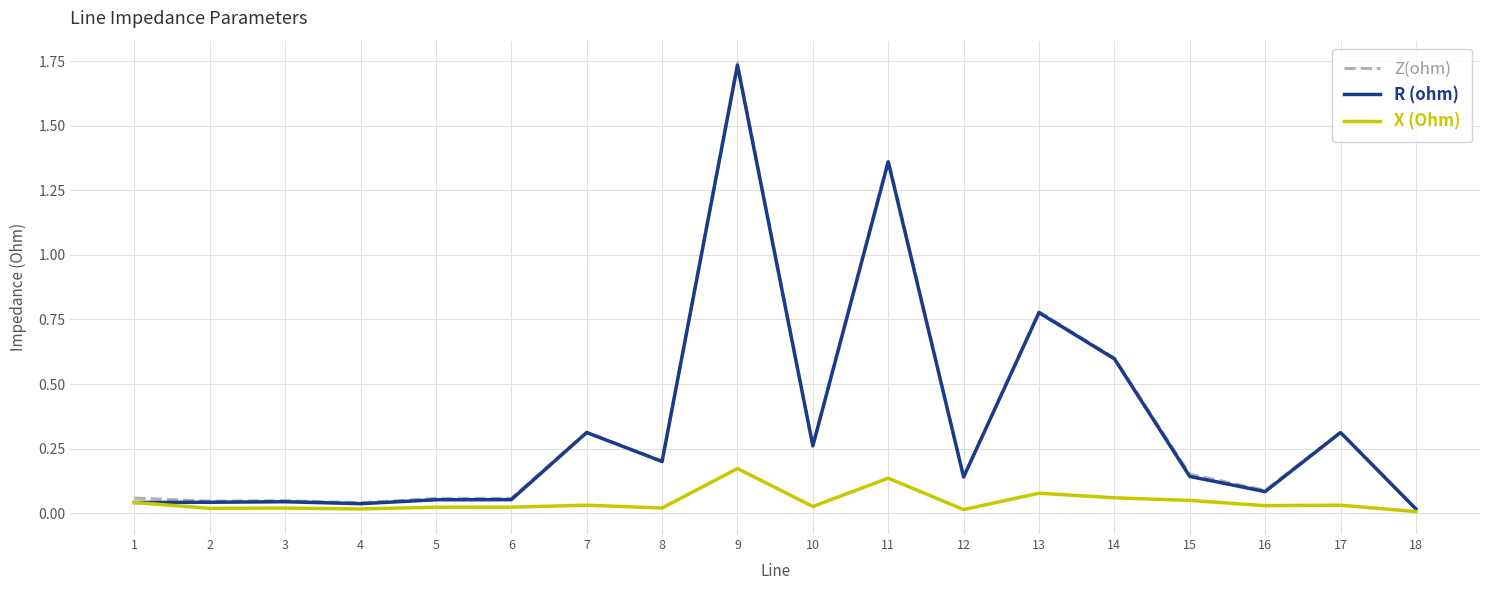

How many distinct data groups are displayed?

3